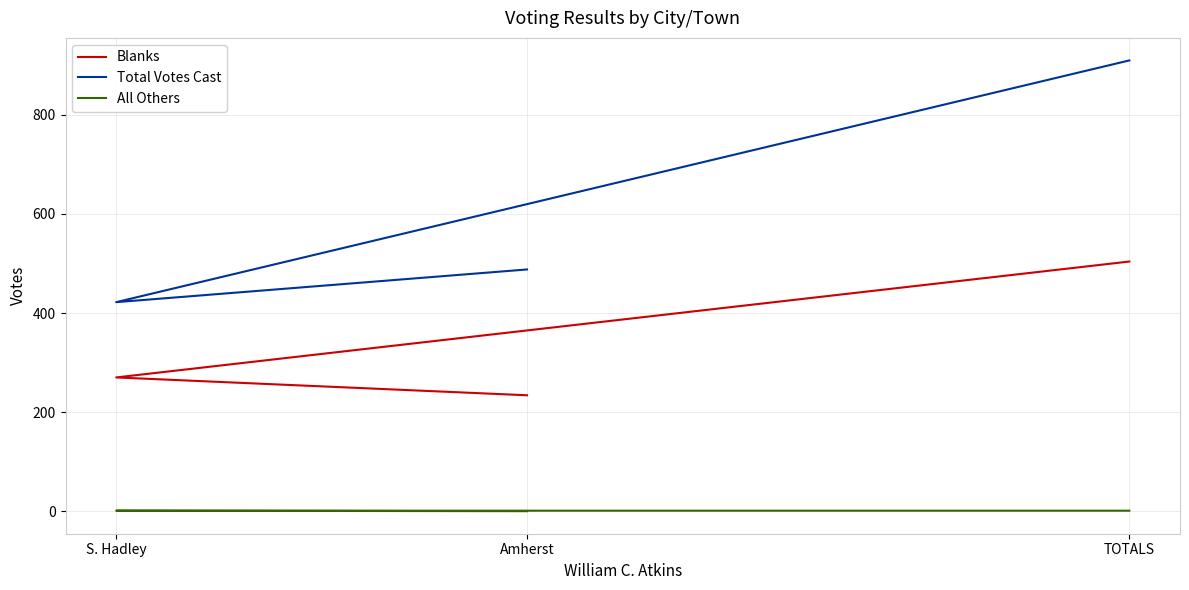

What is the highest value of the Total Votes Cast series?

910